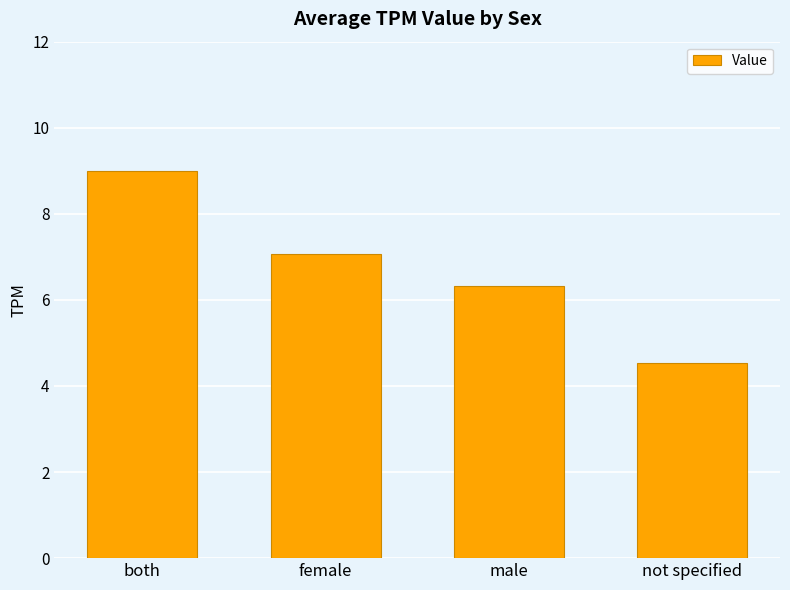

Approximately how many times larger is the value at not specified compared to female?

0.6